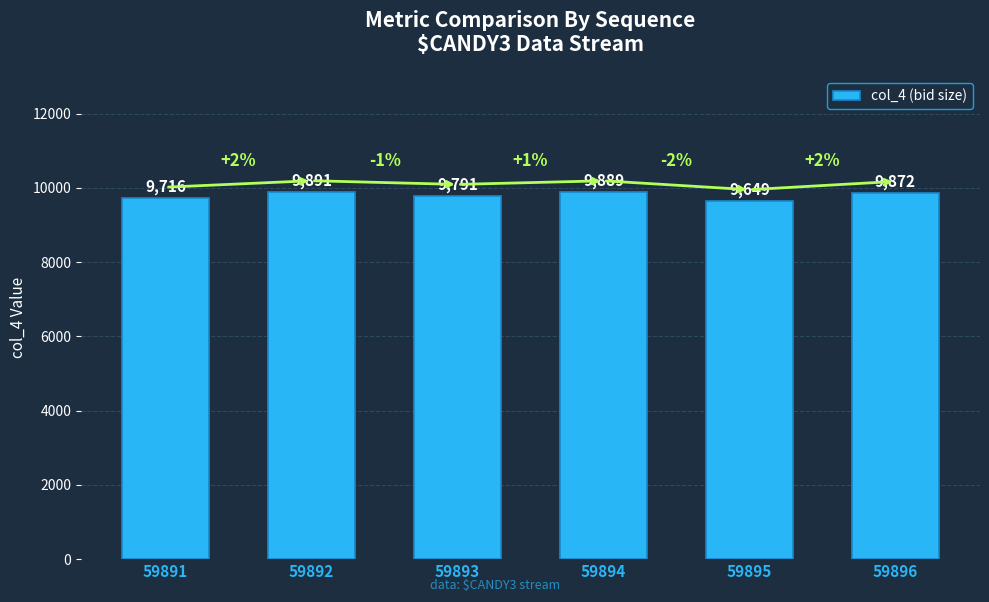

Reading left to right, extract all data points from this chart.

59891=9716	59892=9891	59893=9791	59894=9889	59895=9649	59896=9872